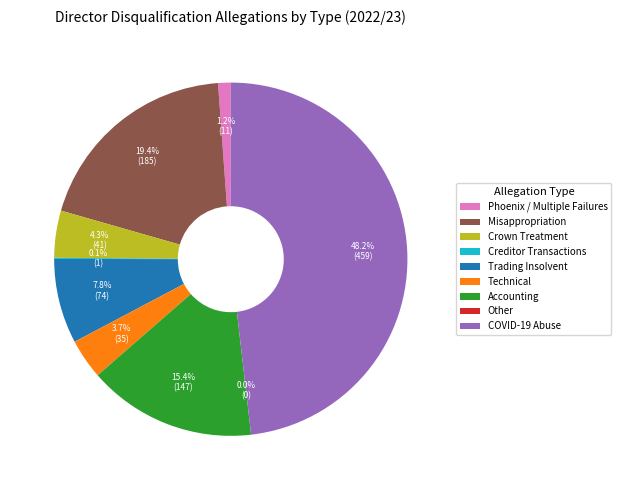

Which slice is the smallest?

Other